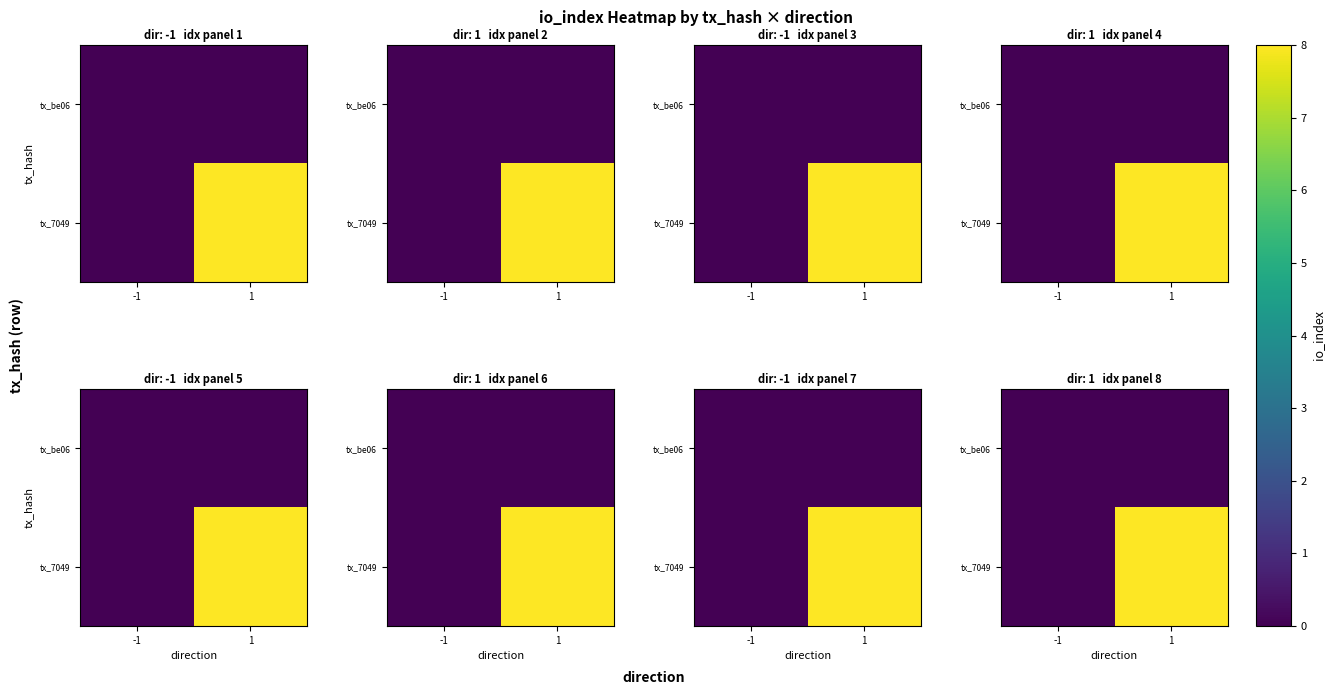

What is the sum of all tx_7049 values?

8